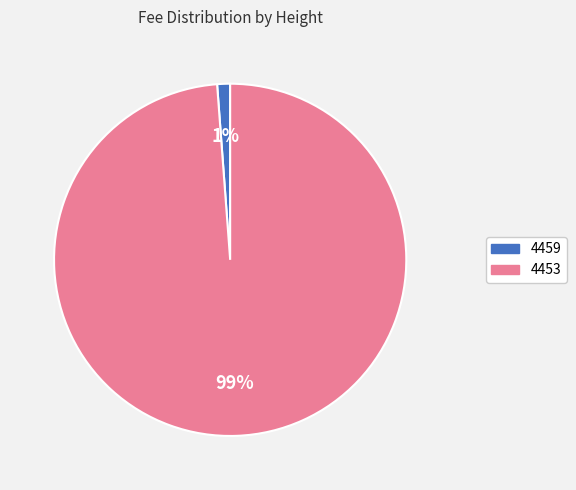

To the nearest percent, what portion does 4459 represent?

1%